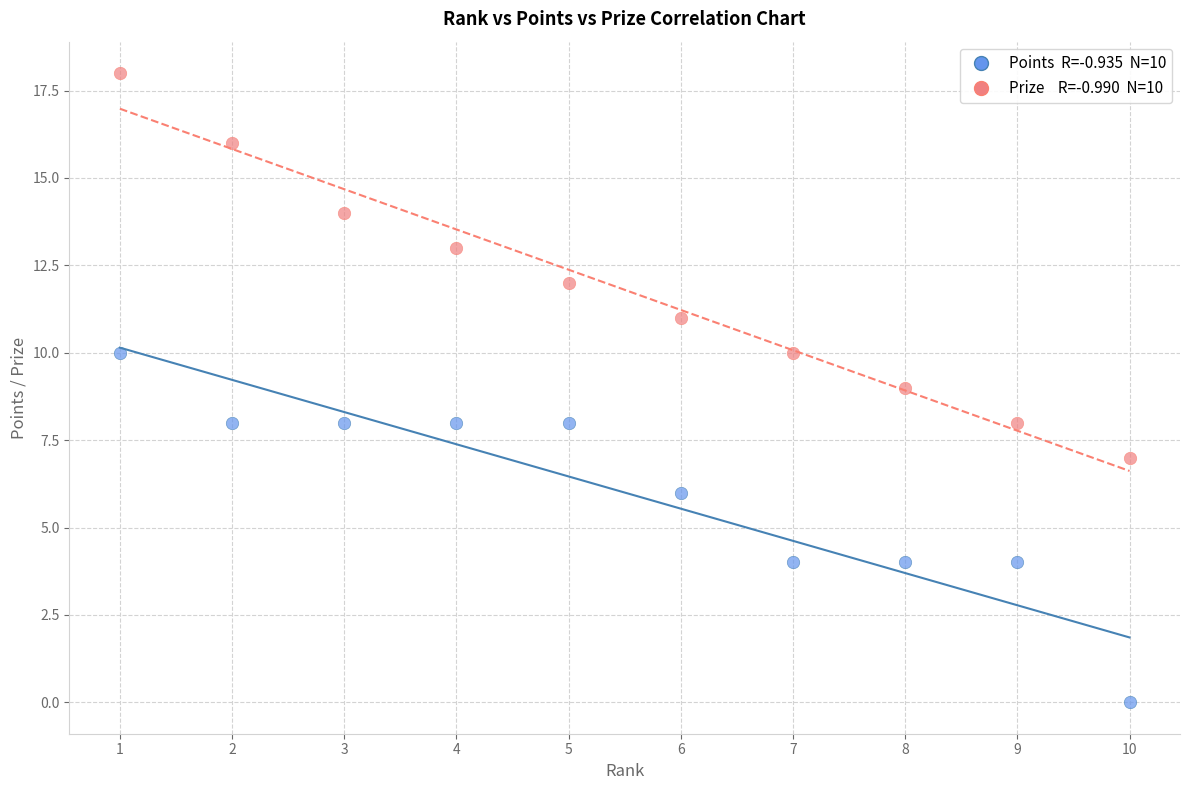

Across all data points, what is the range of Y values (max minus min)?

18